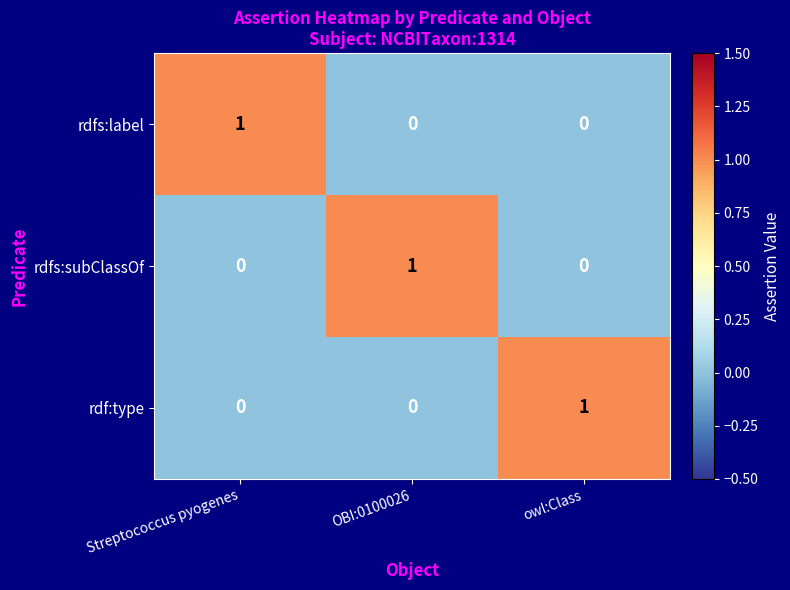

How many series are shown in this chart?

3